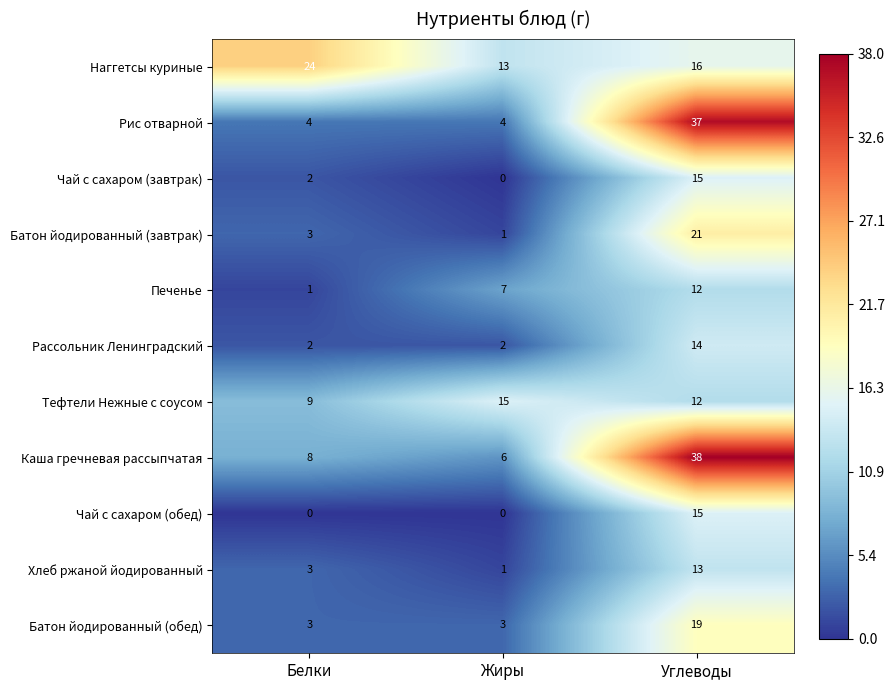

What is the average value of the Печенье series?

7